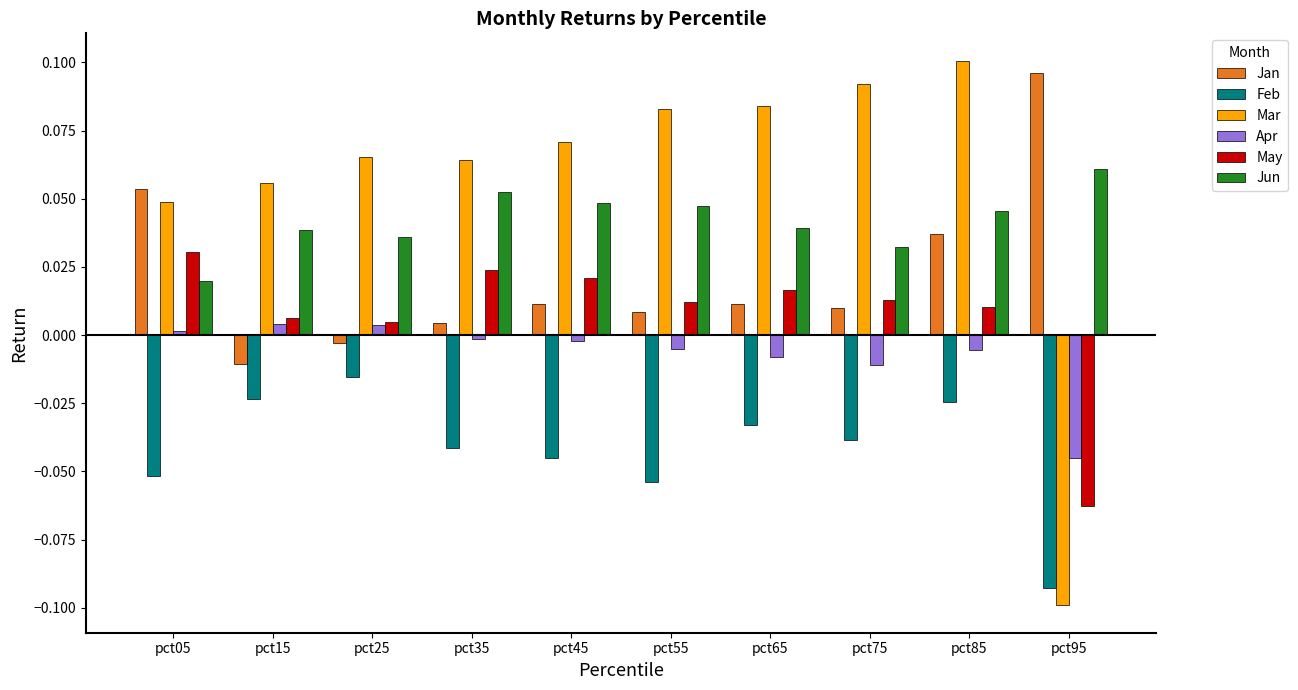

Is the value of Jun at pct15 greater than the value of Mar at pct35?

No